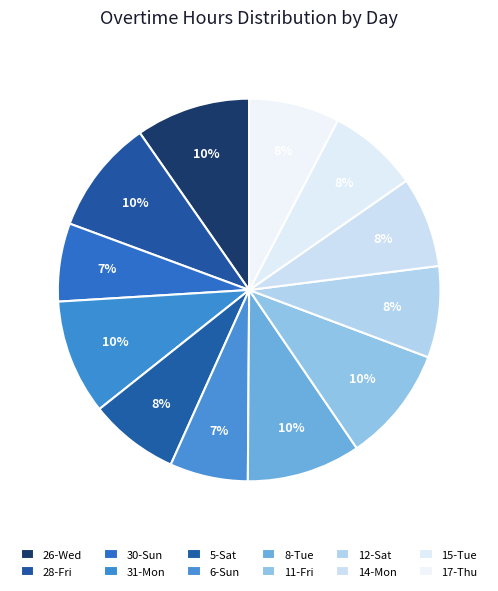

What percentage is the 6-Sun slice, to the nearest percent?

7%